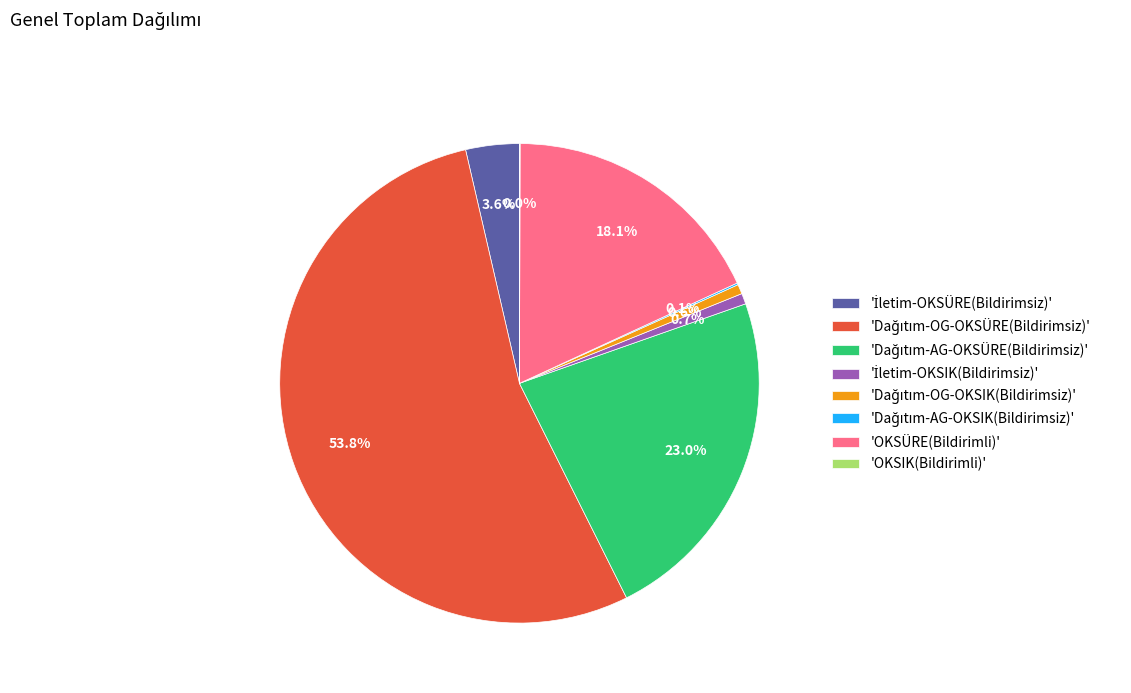

Is there any slice that represents more than half of the pie?

Yes